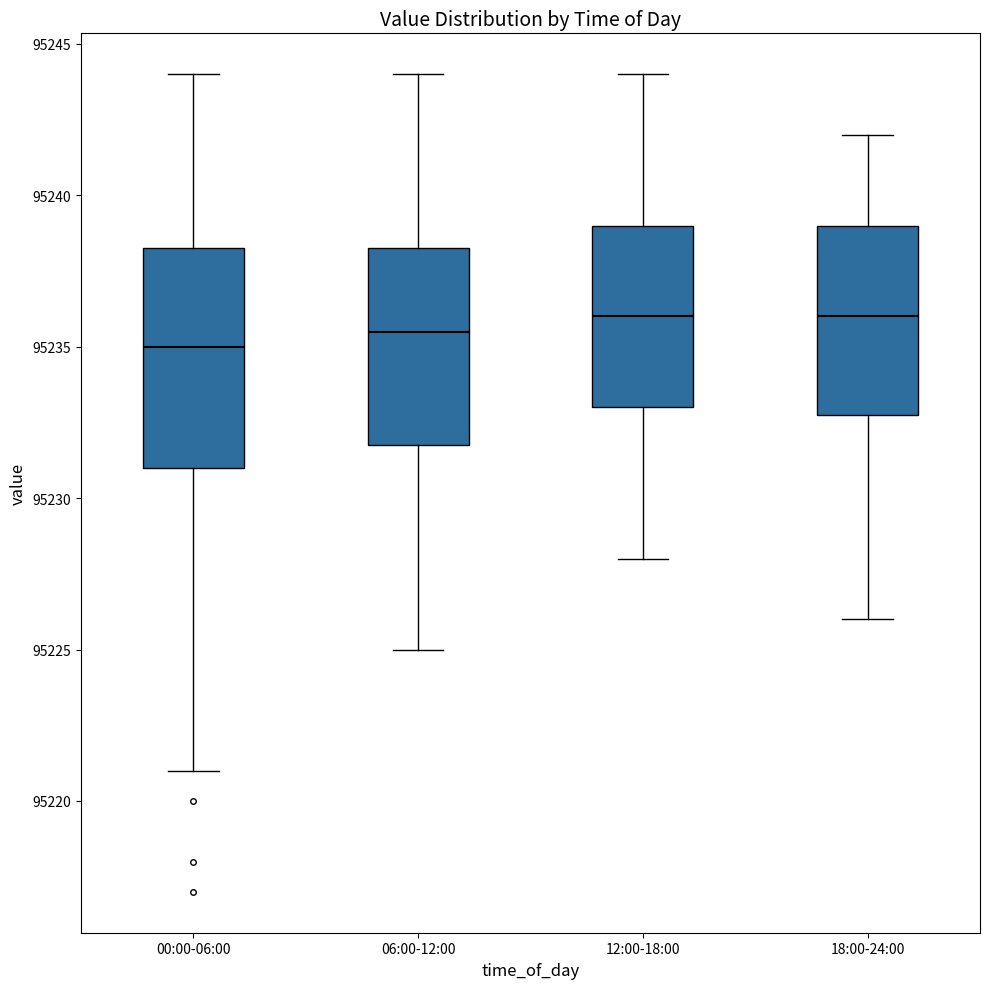

Reading left to right, transcribe this box plot: for each box, give where its median line is, the range the box spans, and where its two whiskers end, as read against the y-axis. The values are not printed on the chart, so give them approximately, as read against the axis.

00:00-06:00: median 95235.0, box 95231.0 to 95238.5, whiskers 95221.0 to 95244.0
06:00-12:00: median 95235.5, box 95232.0 to 95238.5, whiskers 95225.0 to 95244.0
12:00-18:00: median 95236.0, box 95233.0 to 95239.0, whiskers 95228.0 to 95244.0
18:00-24:00: median 95236.0, box 95233.0 to 95239.0, whiskers 95226.0 to 95242.0